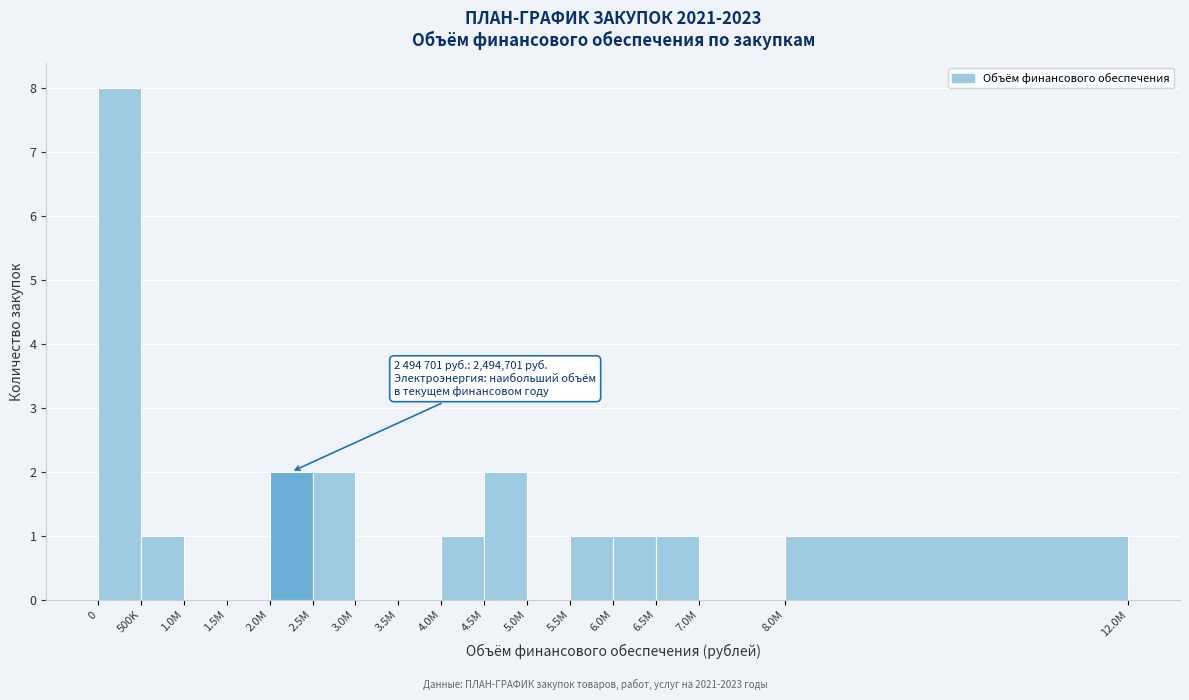

Reading right to left, transcribe all the data shown in this chart.

8.0M=1	7.0M=0	6.5M=1	6.0M=1	5.5M=1	5.0M=0	4.5M=2	4.0M=1	3.5M=0	3.0M=0	2.5M=2	2.0M=2	1.5M=0	1.0M=0	500K=1	0=8